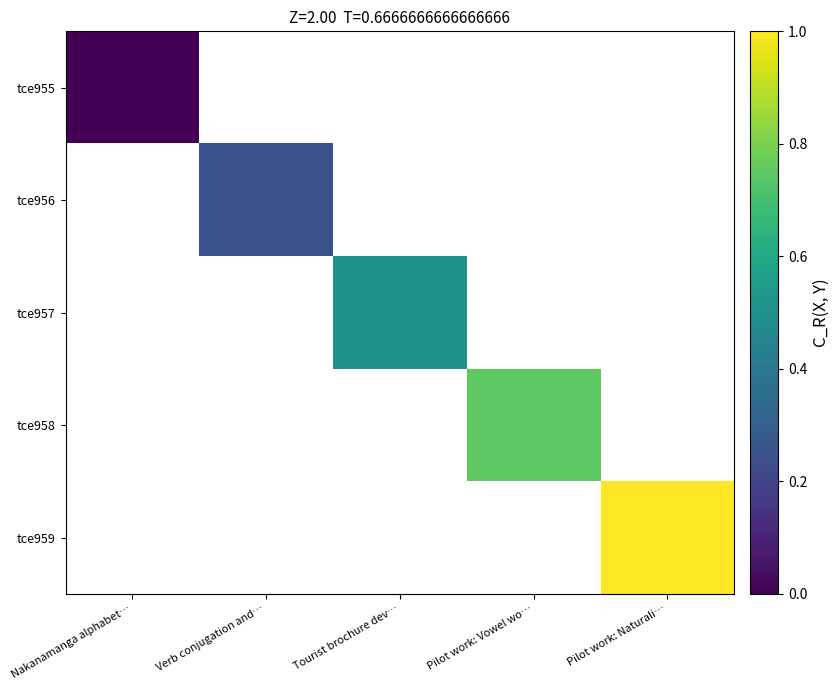

Read the tce959 value at Pilot work: Naturali….

1.0